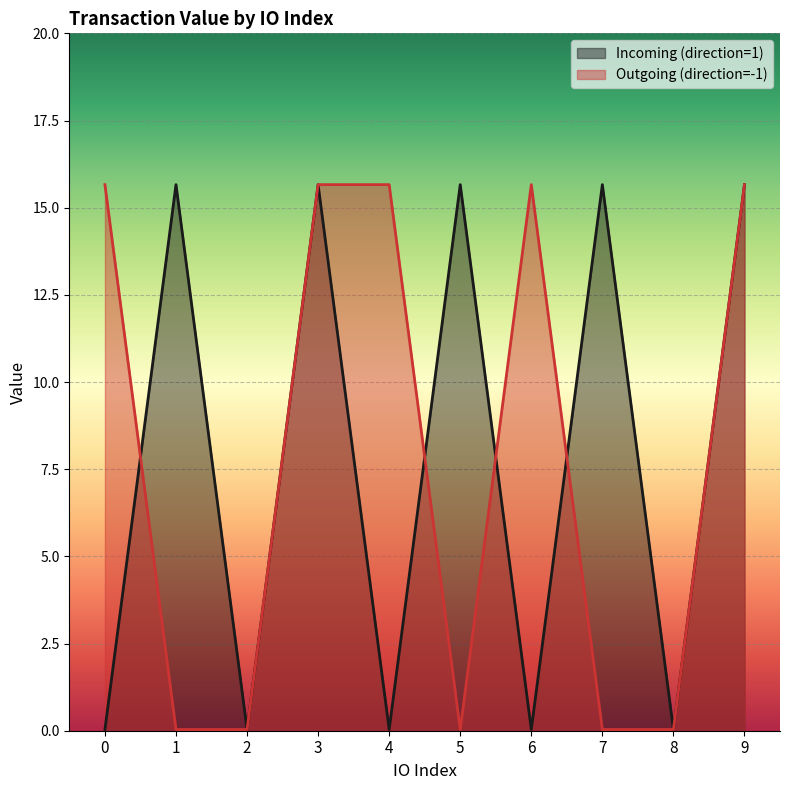

The value of Incoming (direction=1) at 9 is 24.9. True or false?

False